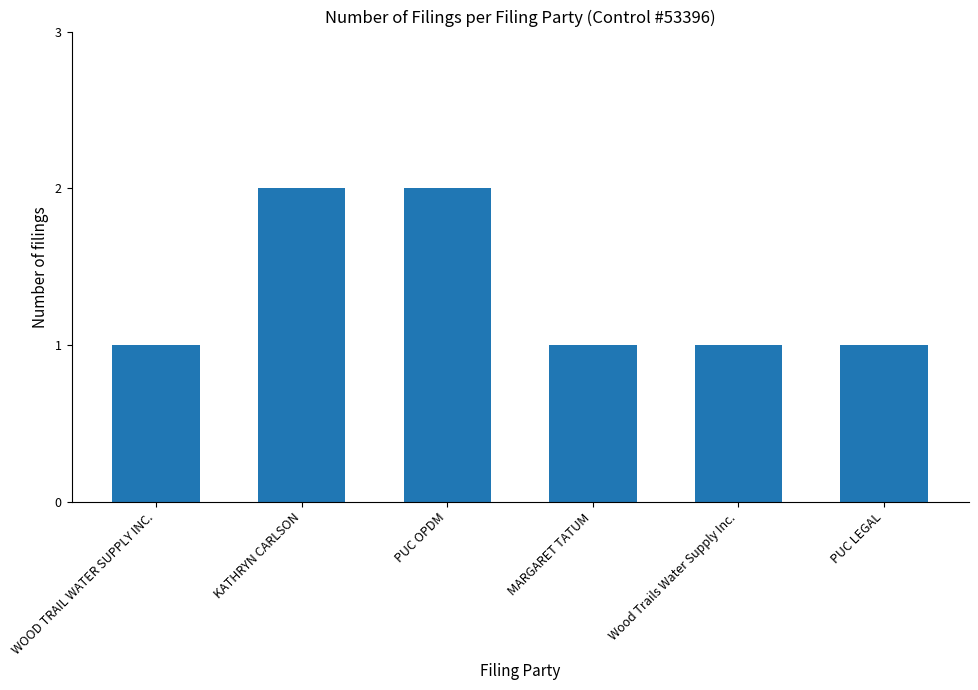

What is the difference between the values at MARGARET TATUM and PUC OPDM?

1